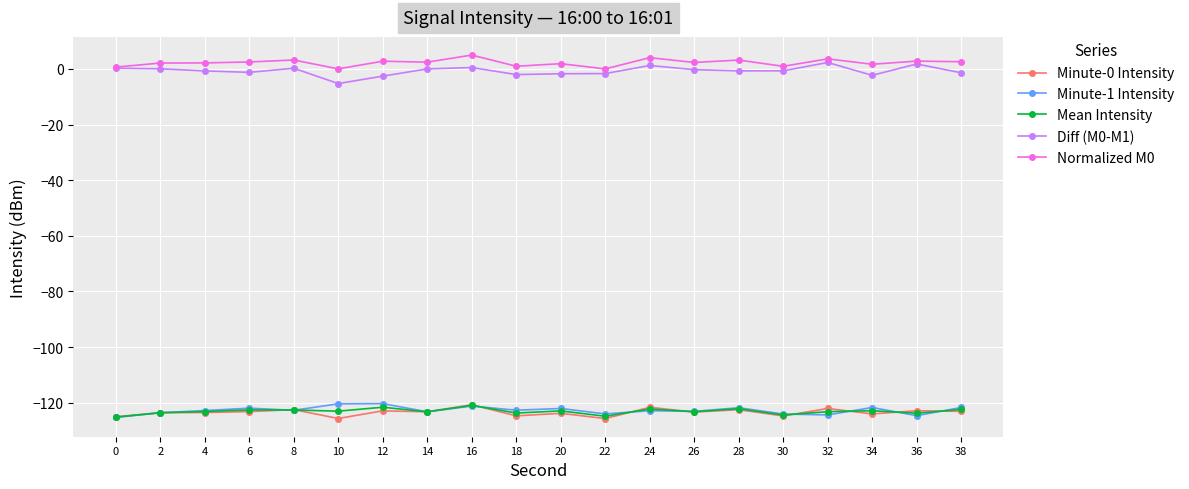

At how many categories does at least one series exceed -112?

20